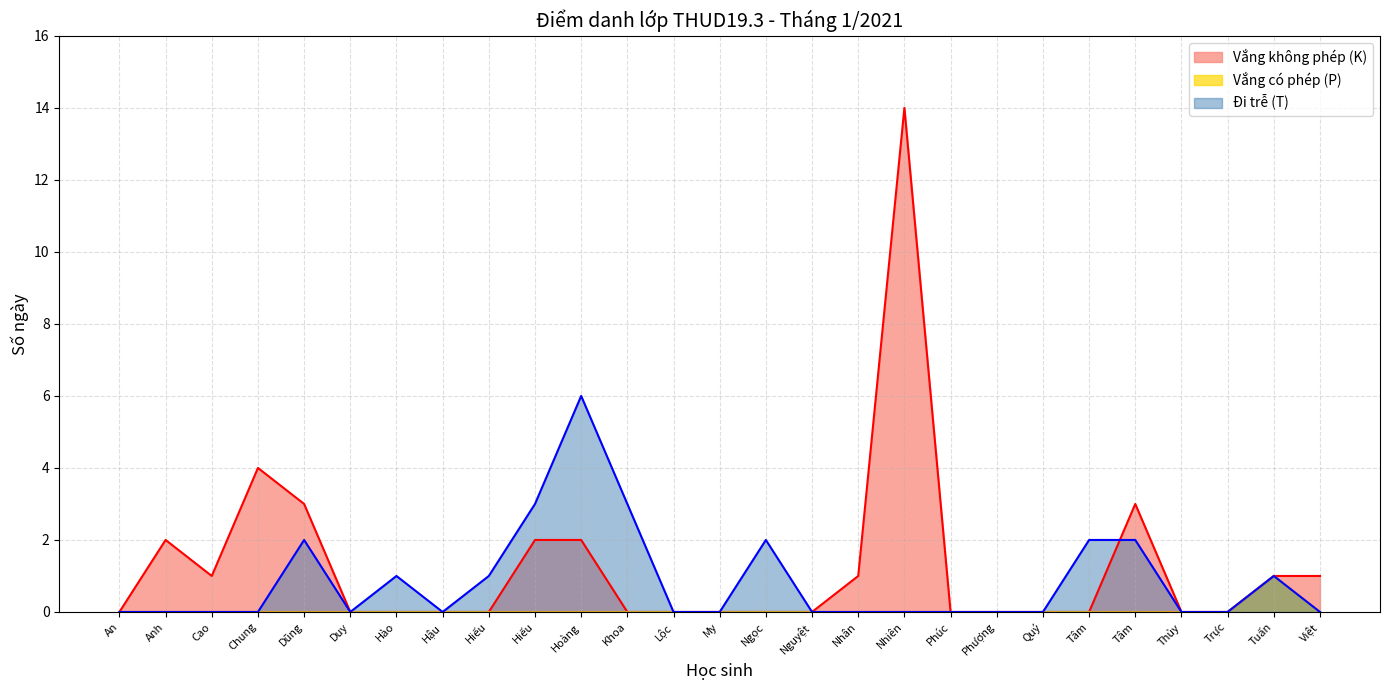

Is it true that Vắng không phép (K) equals 0 at Nhân?

False